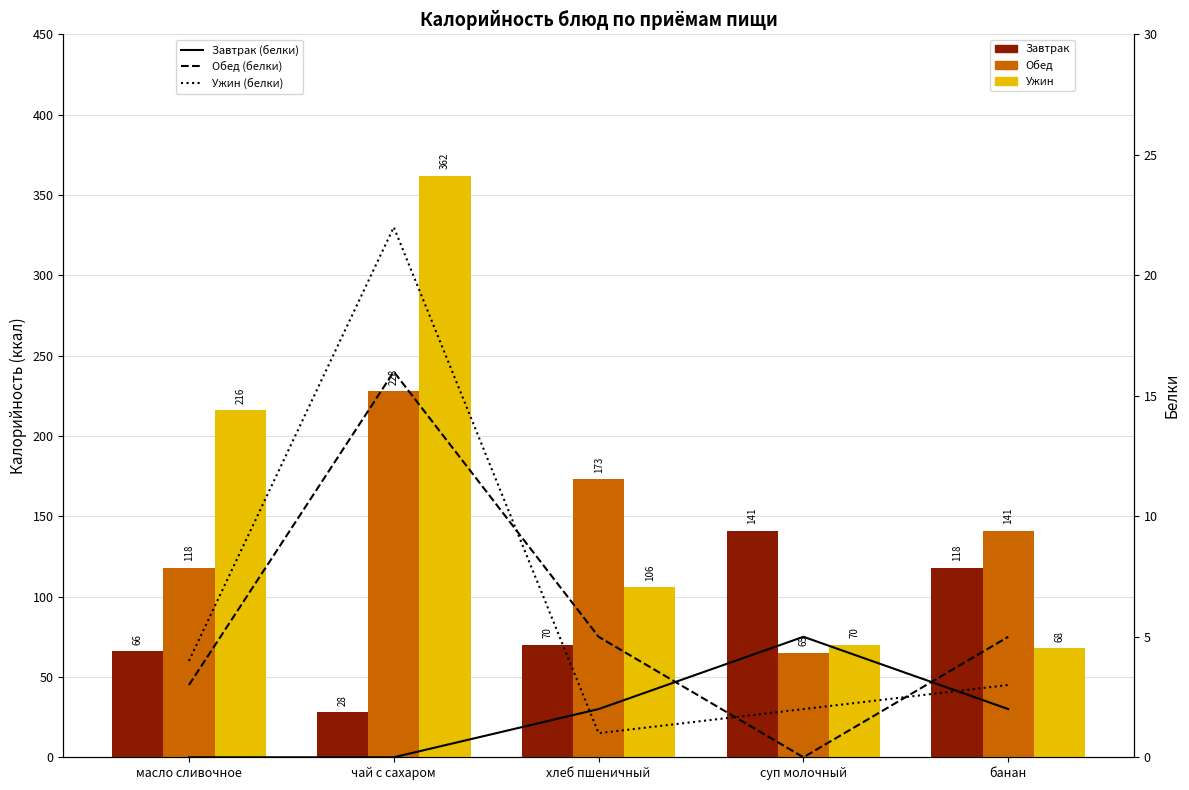

How many Завтрак (белки) values are between 0 and 2?

4